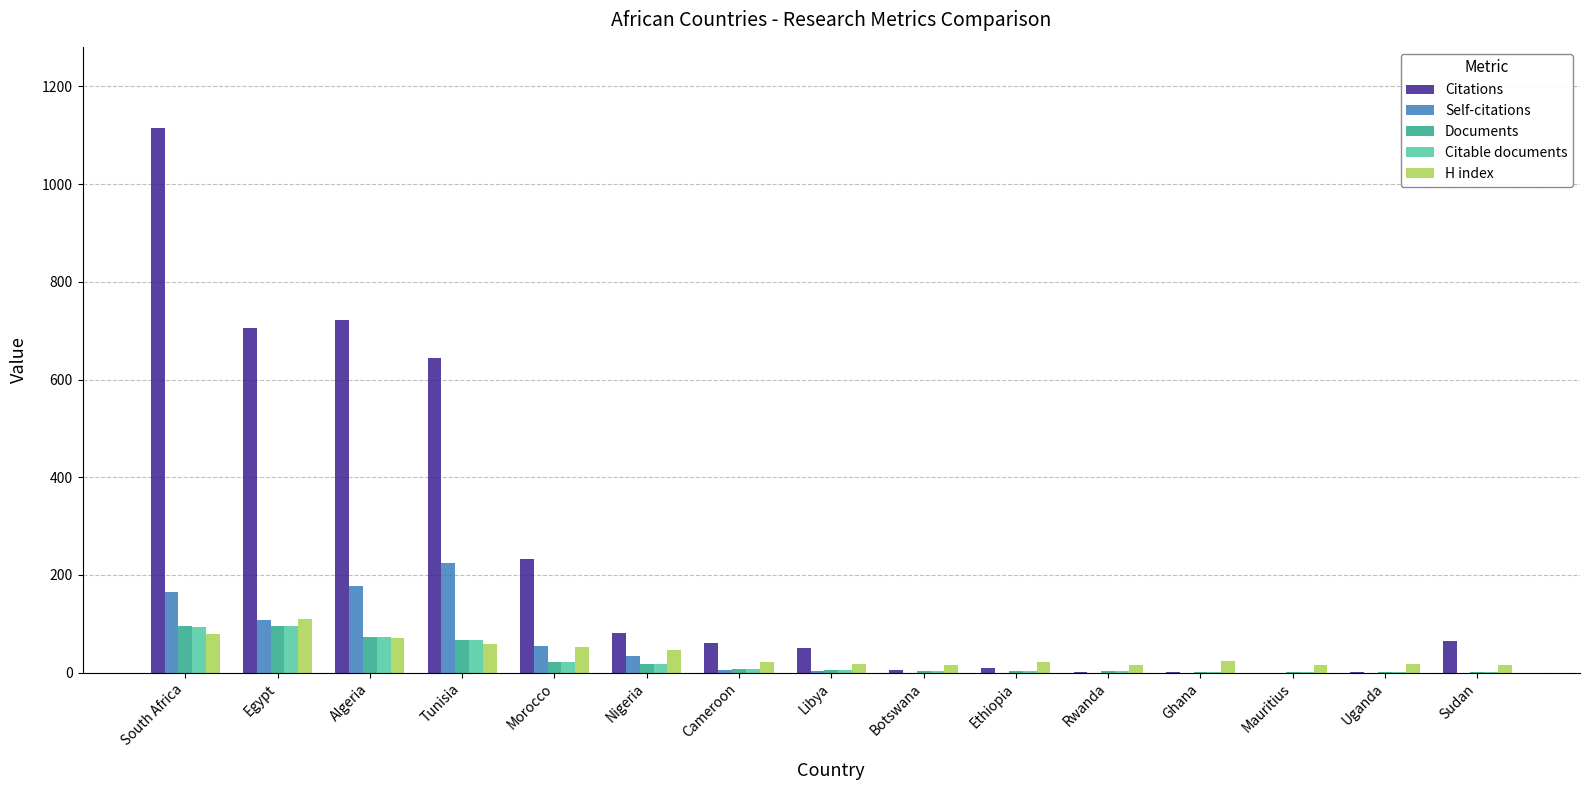

How many categories are shown in the chart?

15